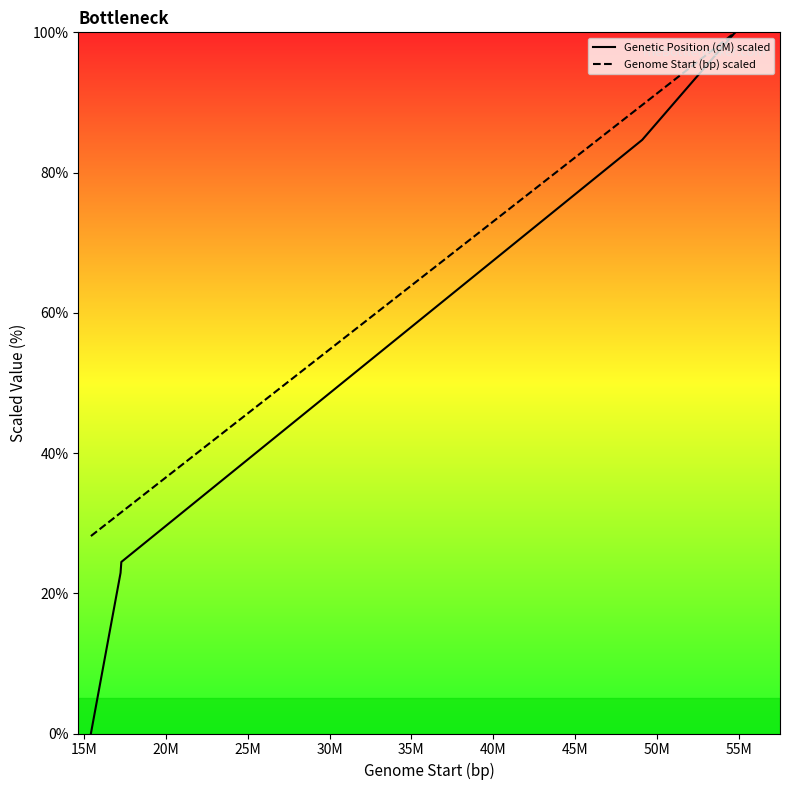

List the series in order of their overall mean, highest first.

Genome Start (bp) scaled, Genetic Position (cM) scaled